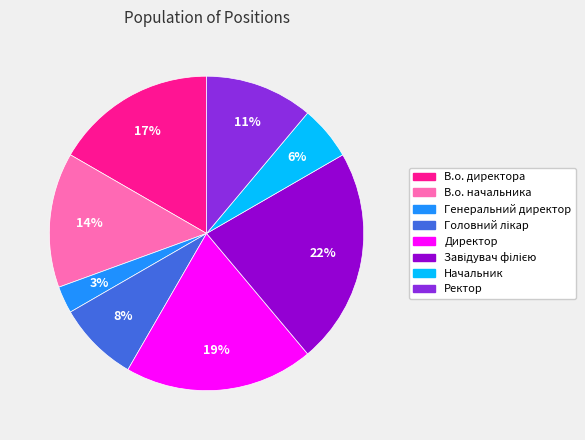

Is it true that Начальник is 6% of the pie?

True